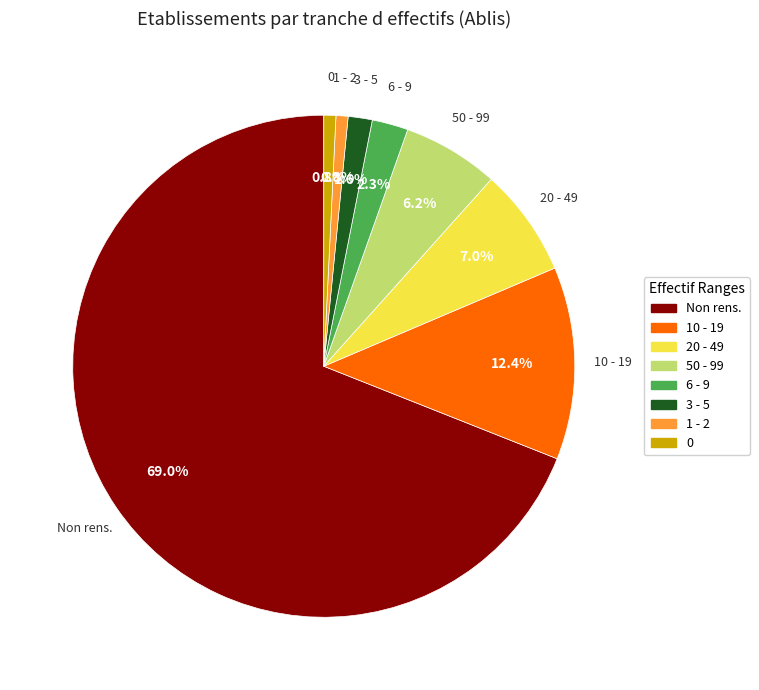

Which has a higher value, 1 - 2 or Non rens.?

Non rens.